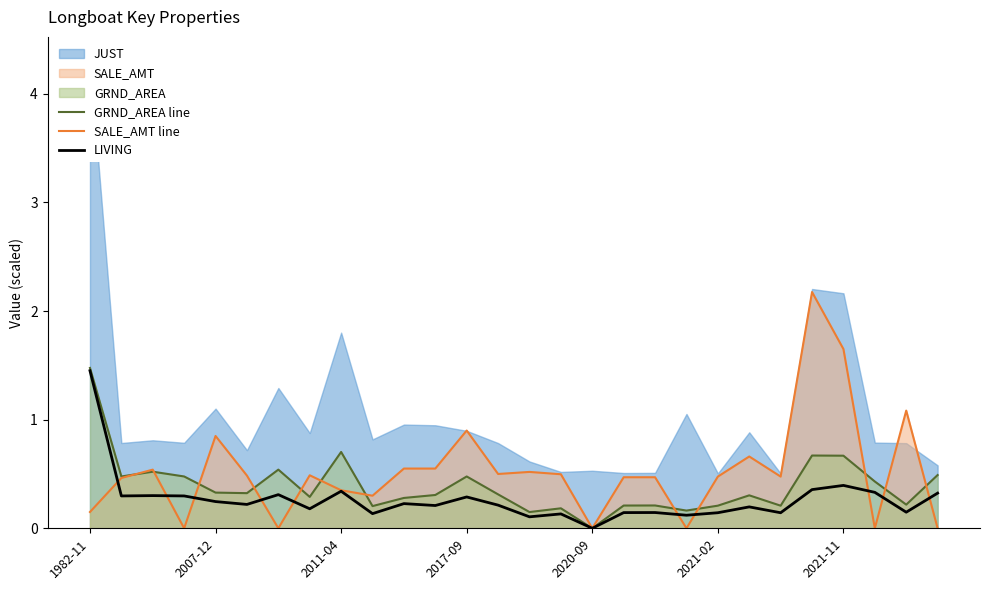

What is the sum of all LIVING values?

7.4